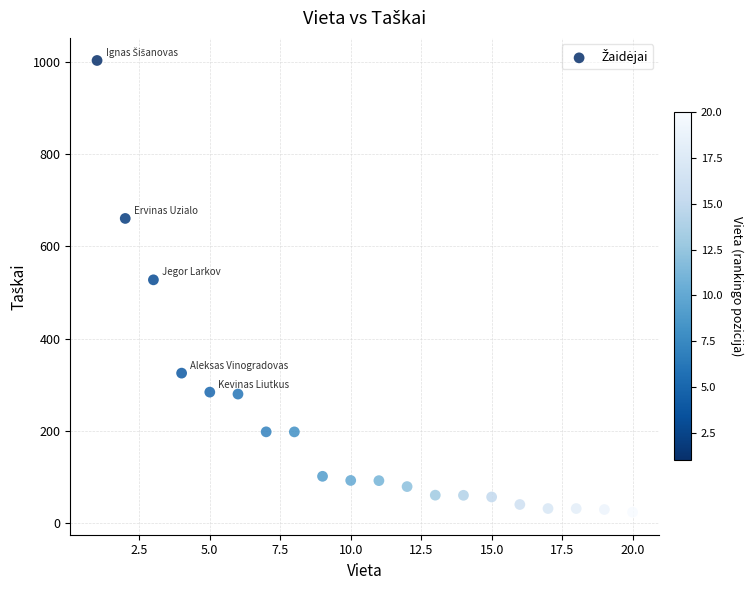

What is the range of Y values (max minus min)?

979.3